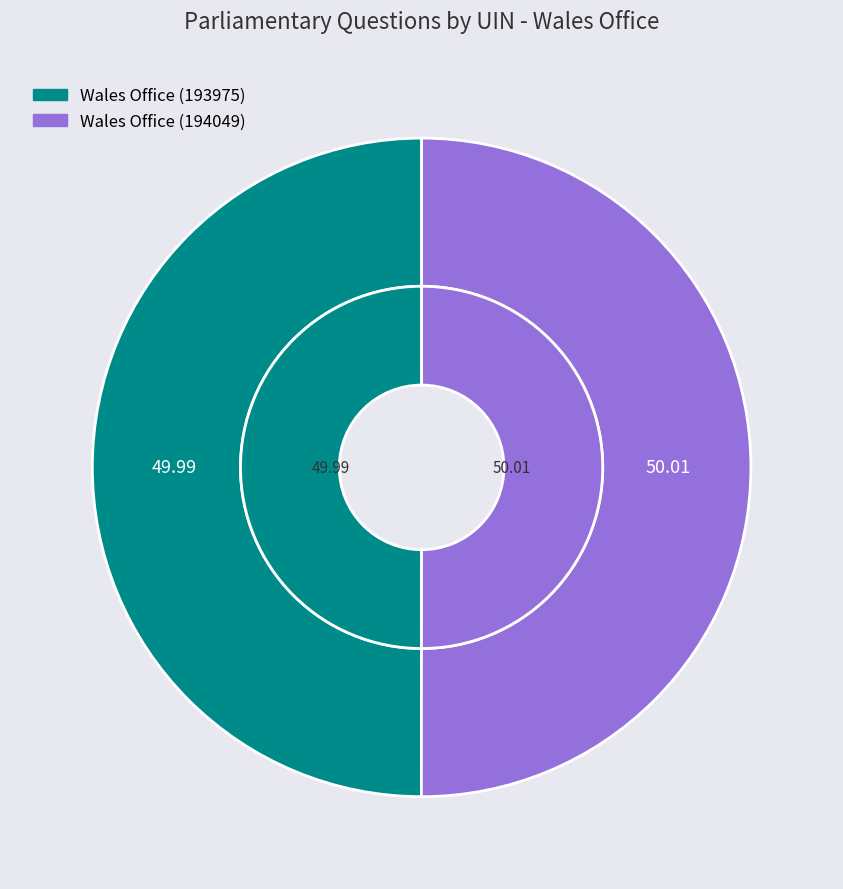

Count the number of slices in the pie.

2